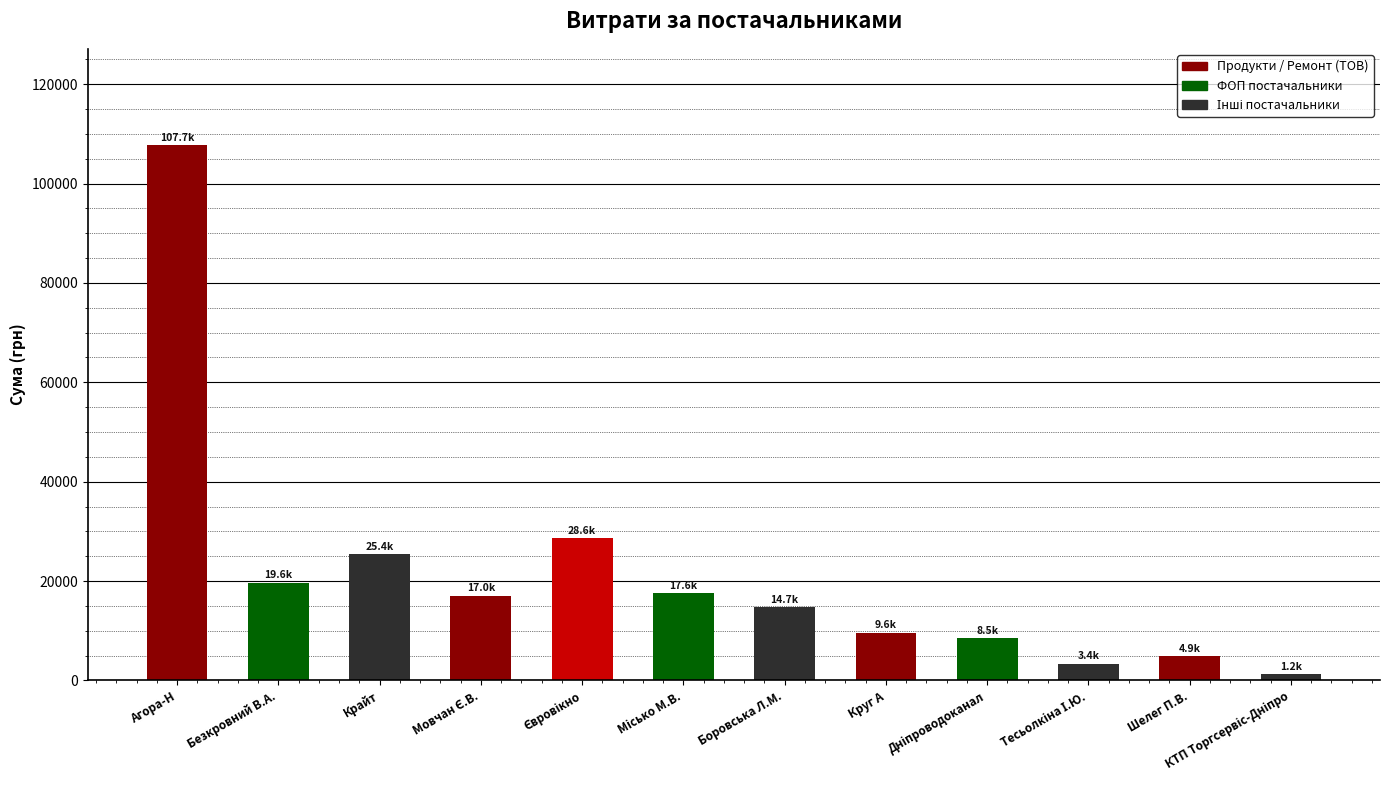

What is the smallest value displayed?

1243.8